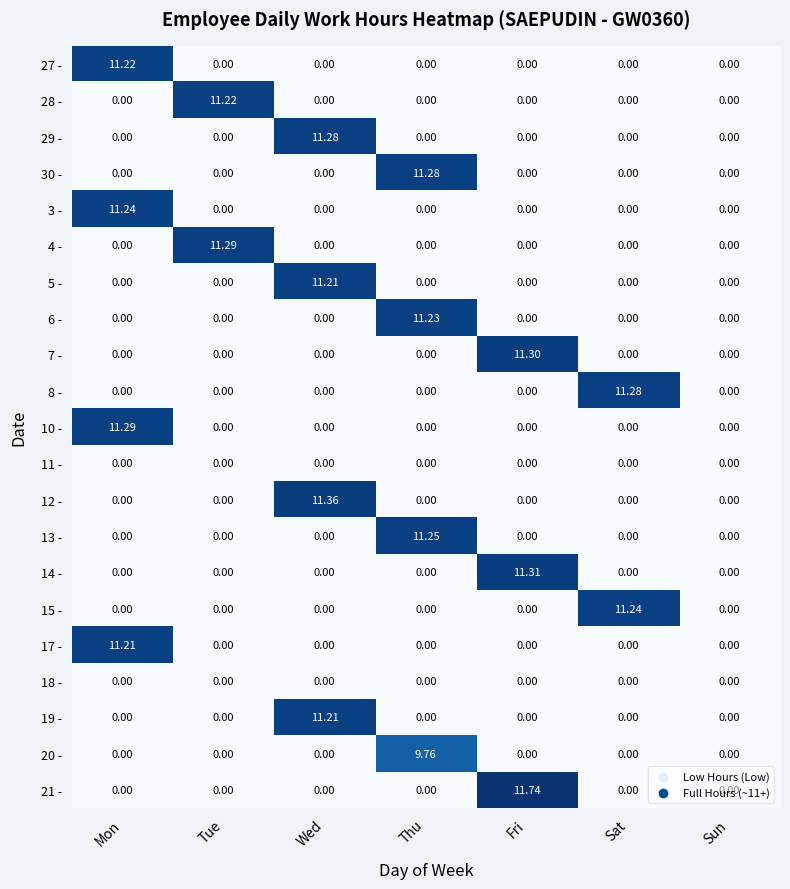

What is the difference between the highest and lowest values at Wed?

11.4